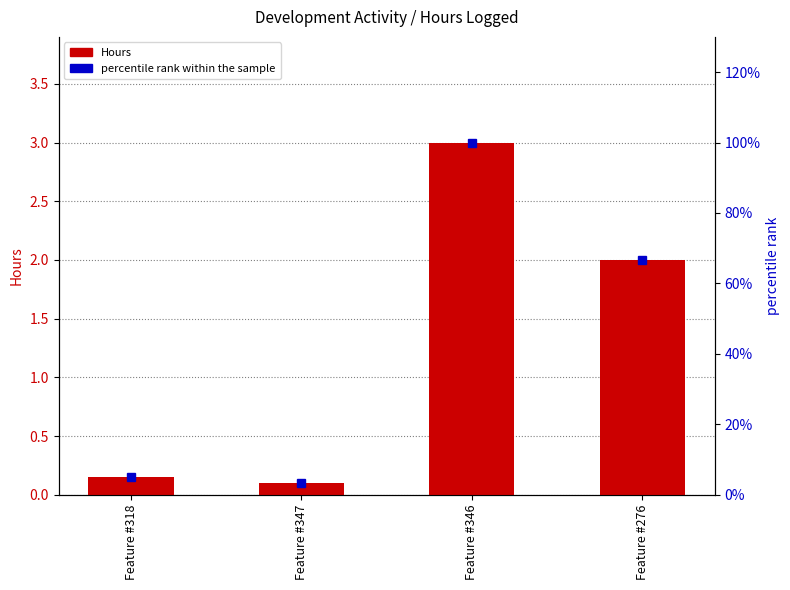

What is the total value across all series at Feature #347?

3.4